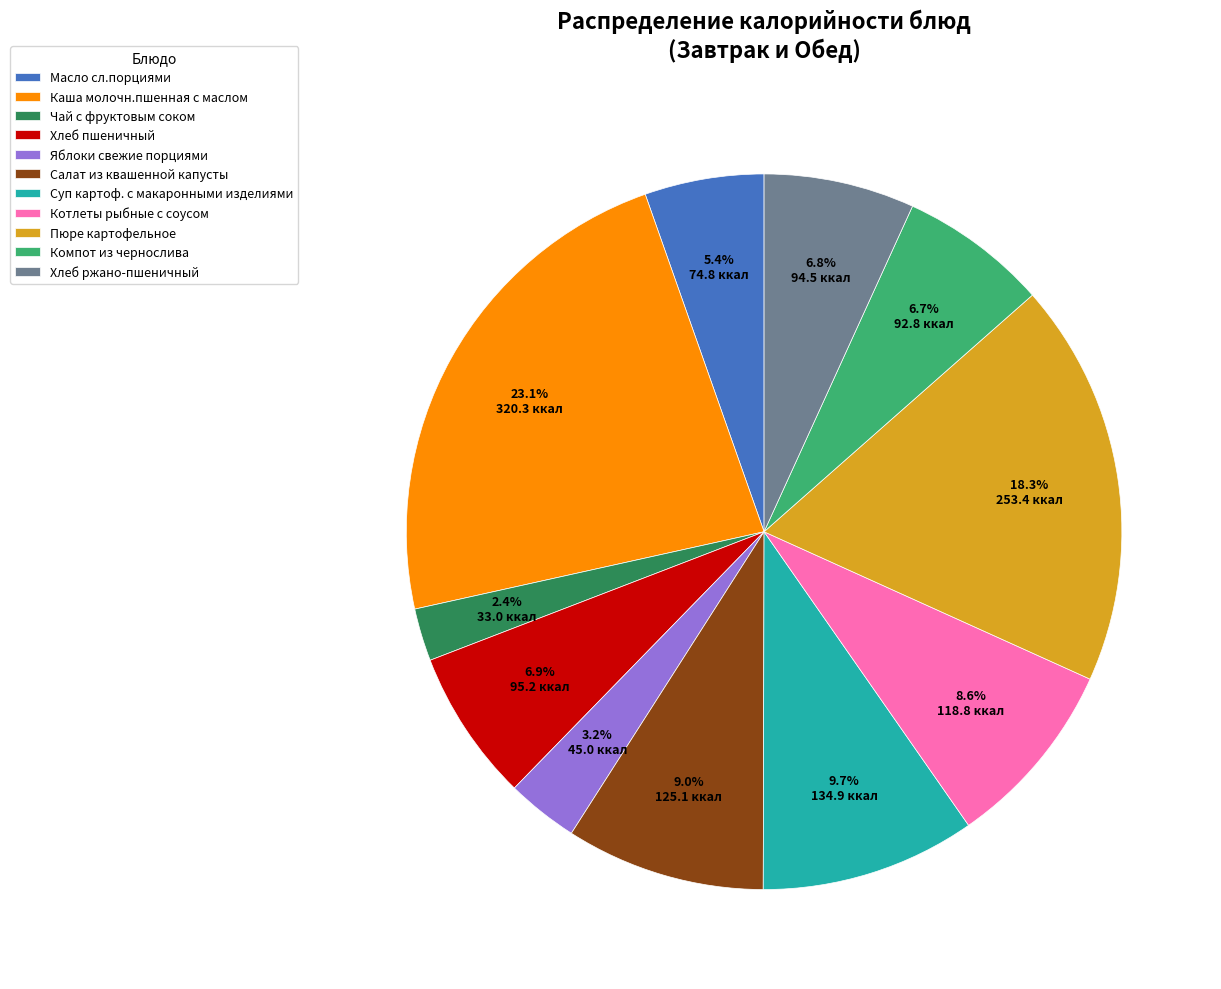

To the nearest percent, what percentage of the pie is Компот из чернослива?

7%